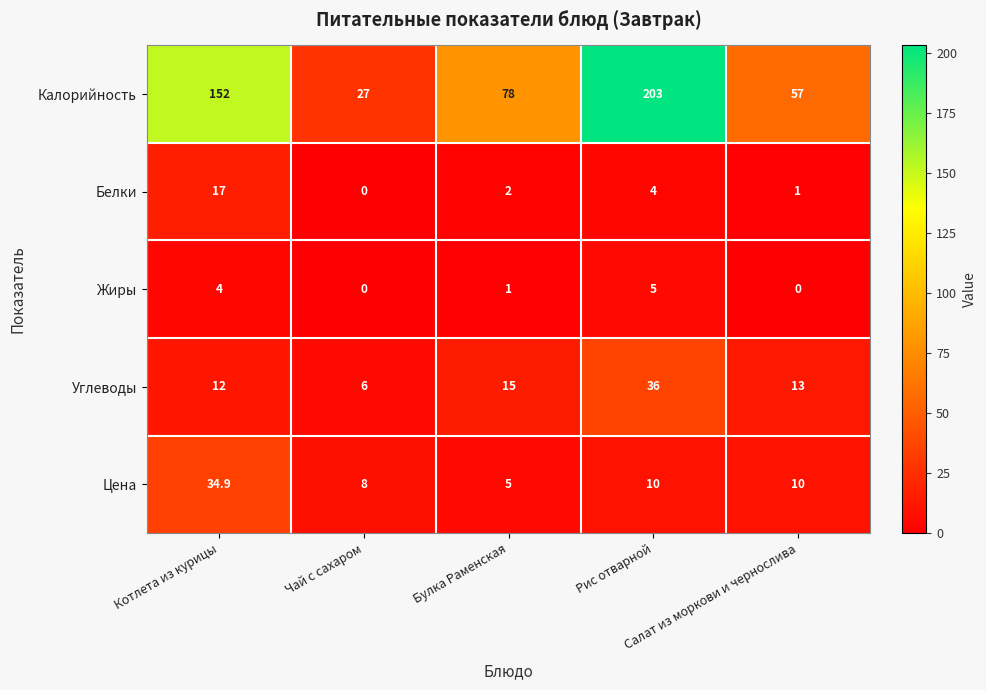

What is the difference between the maximum and minimum values in the Цена series?

29.9